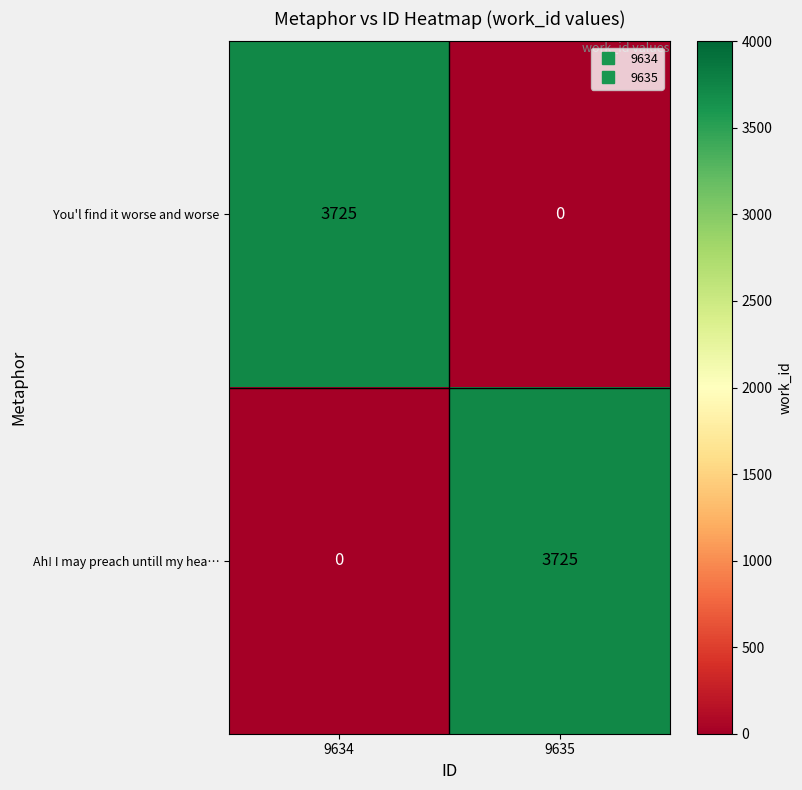

Reading left to right, extract all data points from this chart.

You'l find it worse and worse: 9634=3725	9635=0
Ah! I may preach untill my hea…: 9634=0	9635=3725